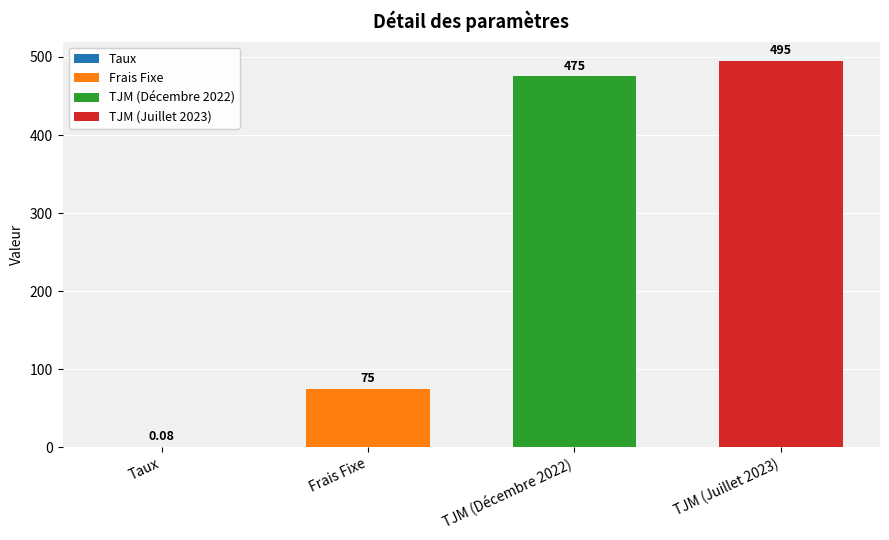

Reading left to right, what are all the values shown in this chart?

Taux=0.1	Frais Fixe=75.0	TJM (Décembre 2022)=475.0	TJM (Juillet 2023)=495.0